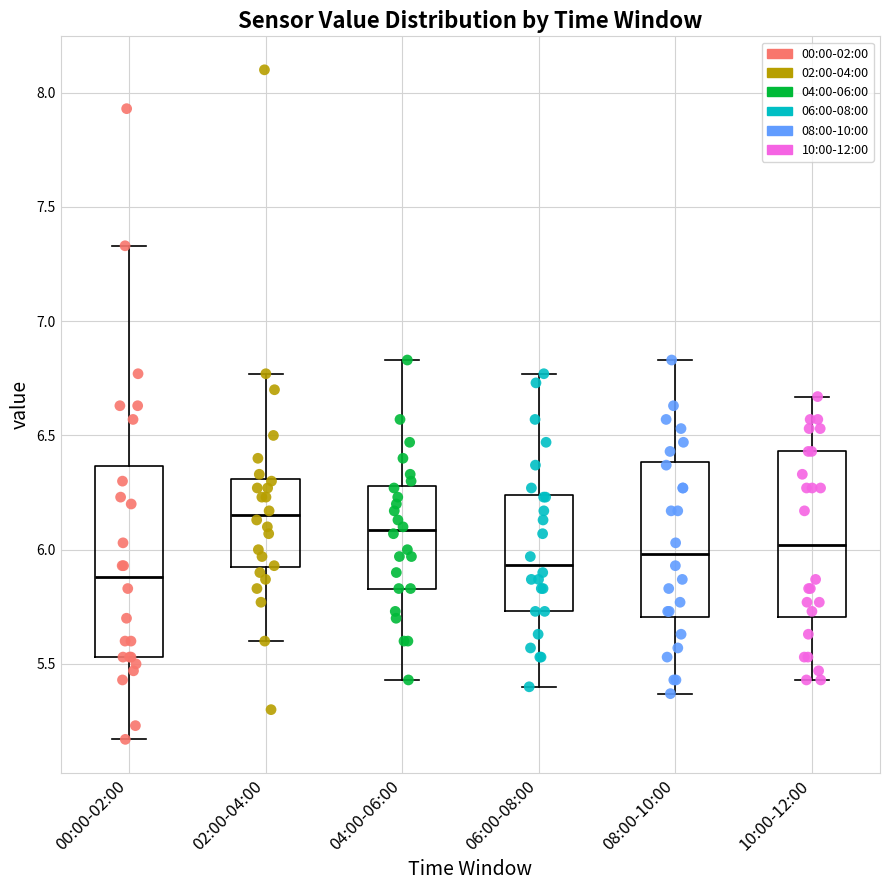

Reading left to right, transcribe this box plot: for each box, give where its median line is, the range the box spans, and where its two whiskers end, as read against the y-axis. The values are not printed on the chart, so give them approximately, as read against the axis.

00:00-02:00: median 5.90, box 5.55 to 6.35, whiskers 5.15 to 7.35
02:00-04:00: median 6.15, box 5.90 to 6.30, whiskers 5.60 to 6.75
04:00-06:00: median 6.10, box 5.85 to 6.30, whiskers 5.45 to 6.85
06:00-08:00: median 5.95, box 5.75 to 6.25, whiskers 5.40 to 6.75
08:00-10:00: median 6.00, box 5.70 to 6.40, whiskers 5.35 to 6.85
10:00-12:00: median 6.00, box 5.70 to 6.45, whiskers 5.45 to 6.65